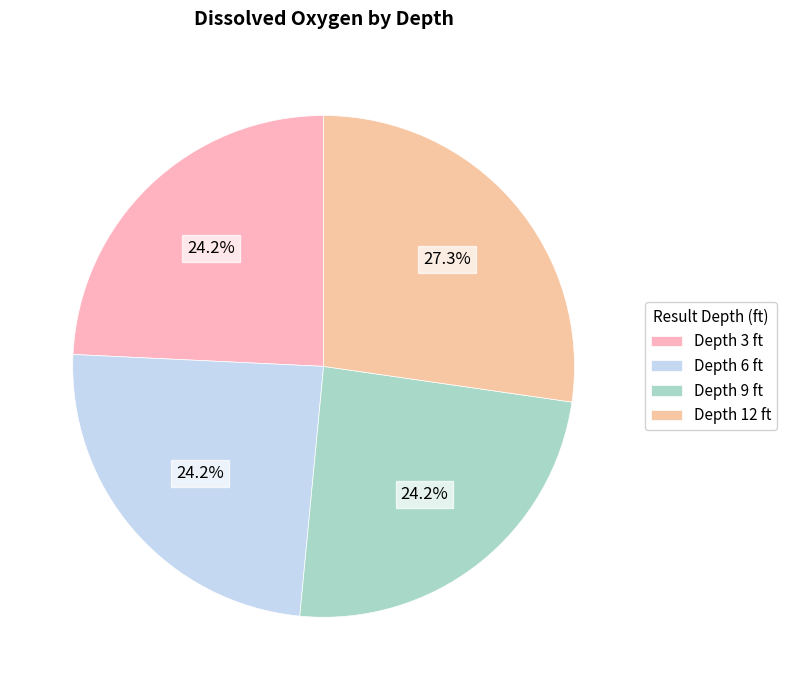

Does any single category account for the majority?

No